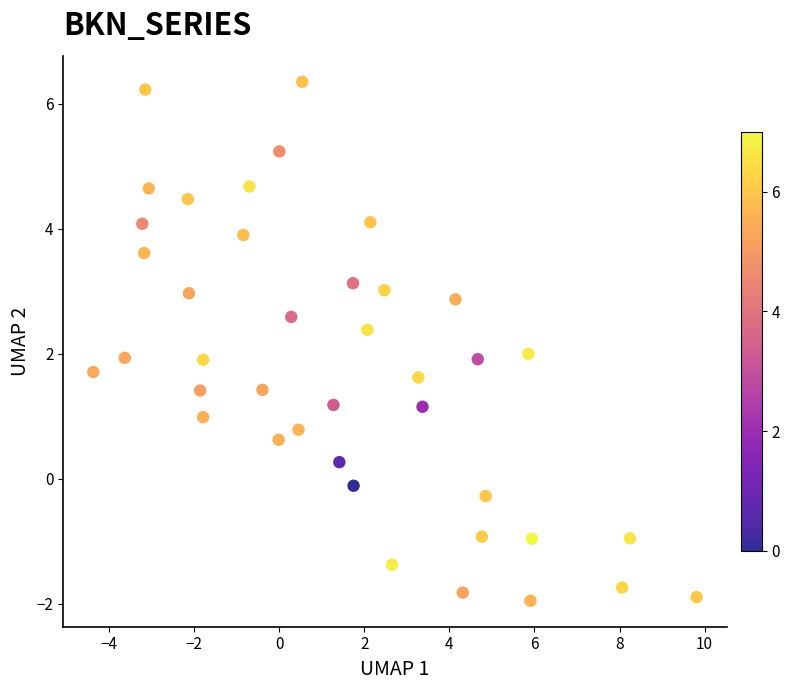

What is the range of X values (max minus min)?

14.2